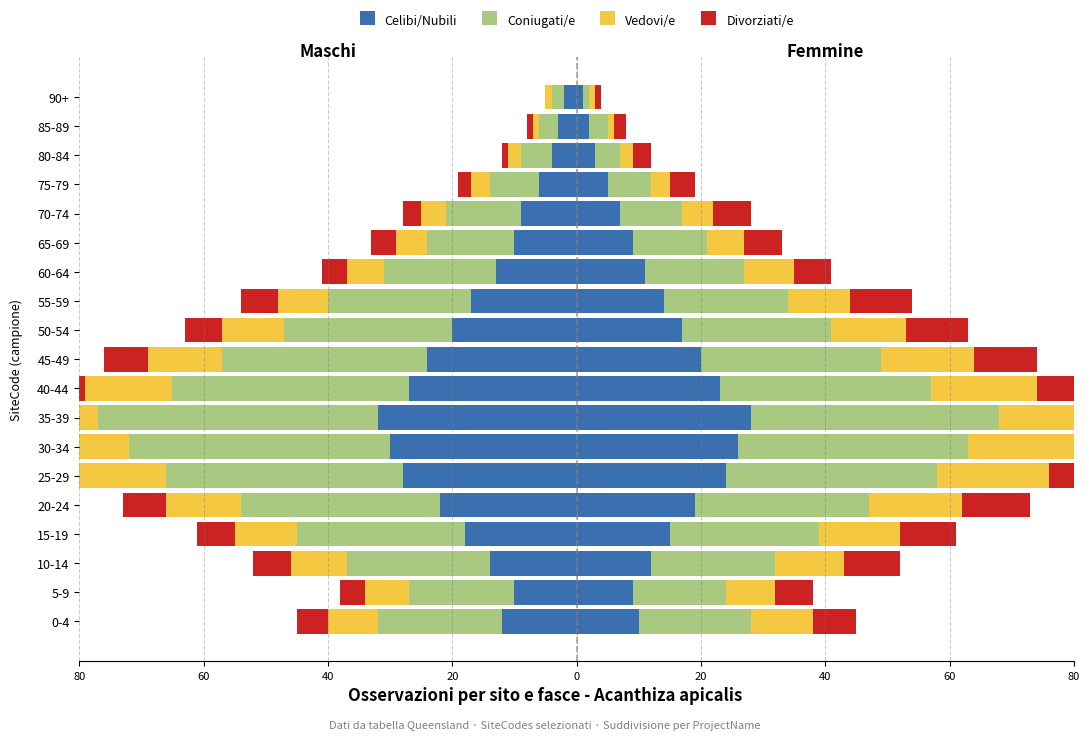

At 55-59, list the series in order from smallest to largest.

Coniugati/e, Celibi/Nubili, Vedovi/e, Divorziati/e